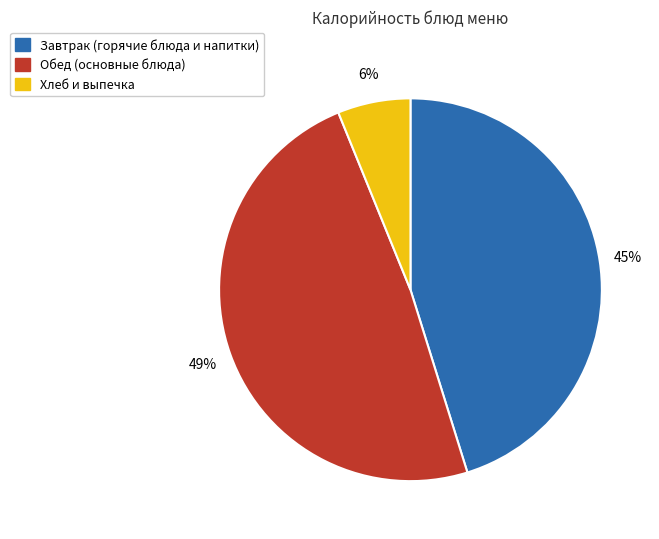

Does any single category account for the majority?

No